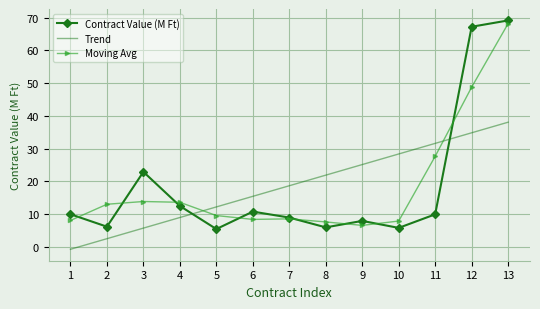

What is the difference between the maximum and second lowest values in the Moving Avg series?

60.6